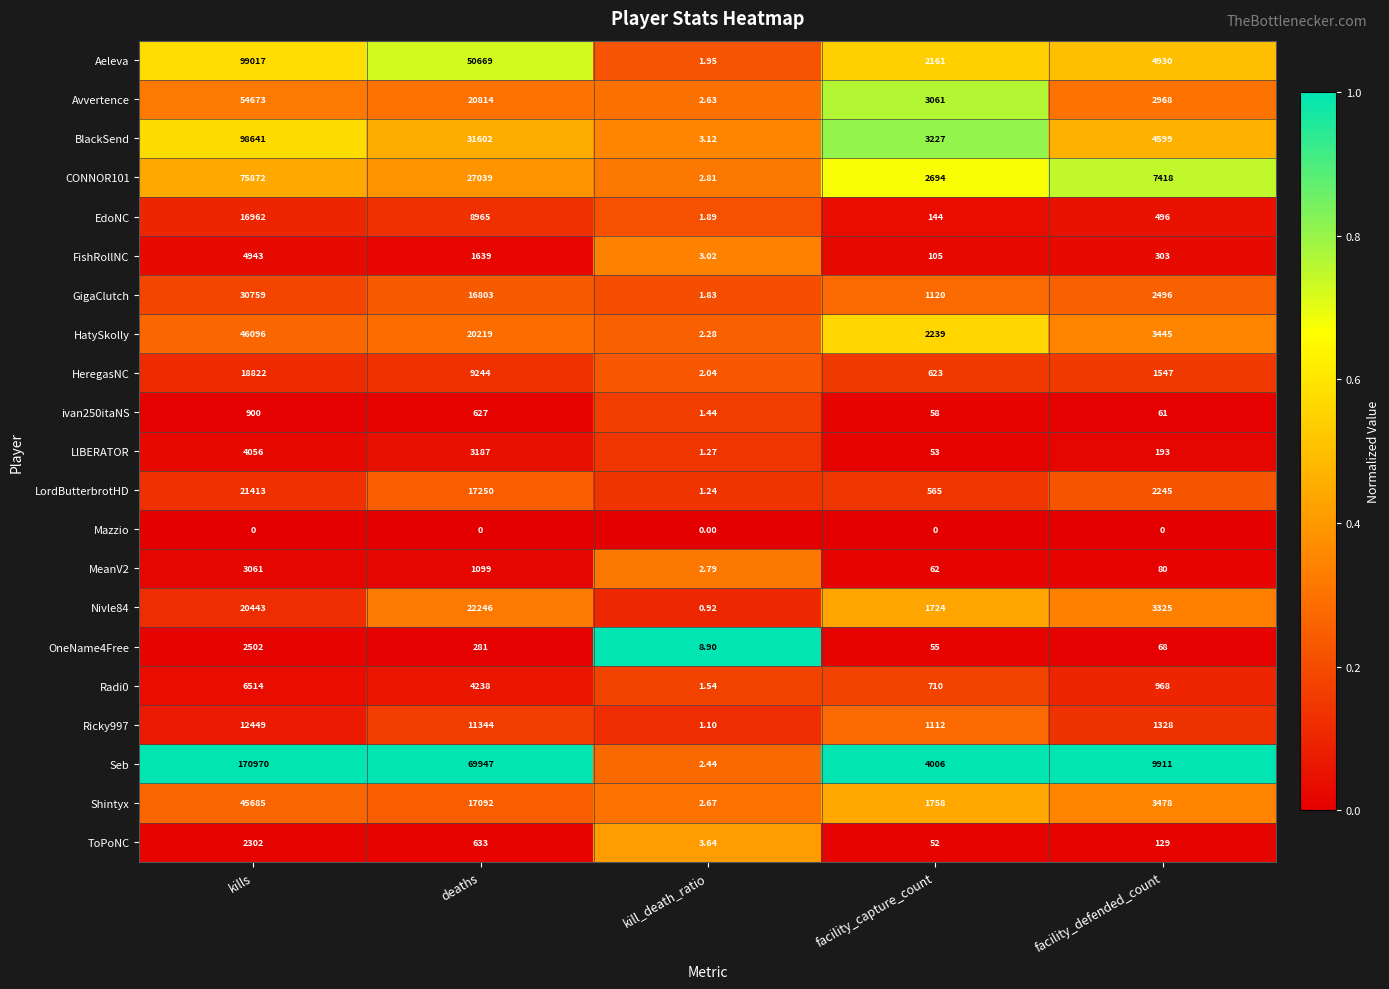

Rank the series by their maximum value, from lowest to highest.

Mazzio, ivan250itaNS, ToPoNC, OneName4Free, MeanV2, LlBERATOR, FishRollNC, Radi0, Ricky997, EdoNC, HeregasNC, LordButterbrotHD, Nivle84, GigaClutch, Shintyx, HatySkolly, Avvertence, CONNOR101, BlackSend, Aeleva, Seb